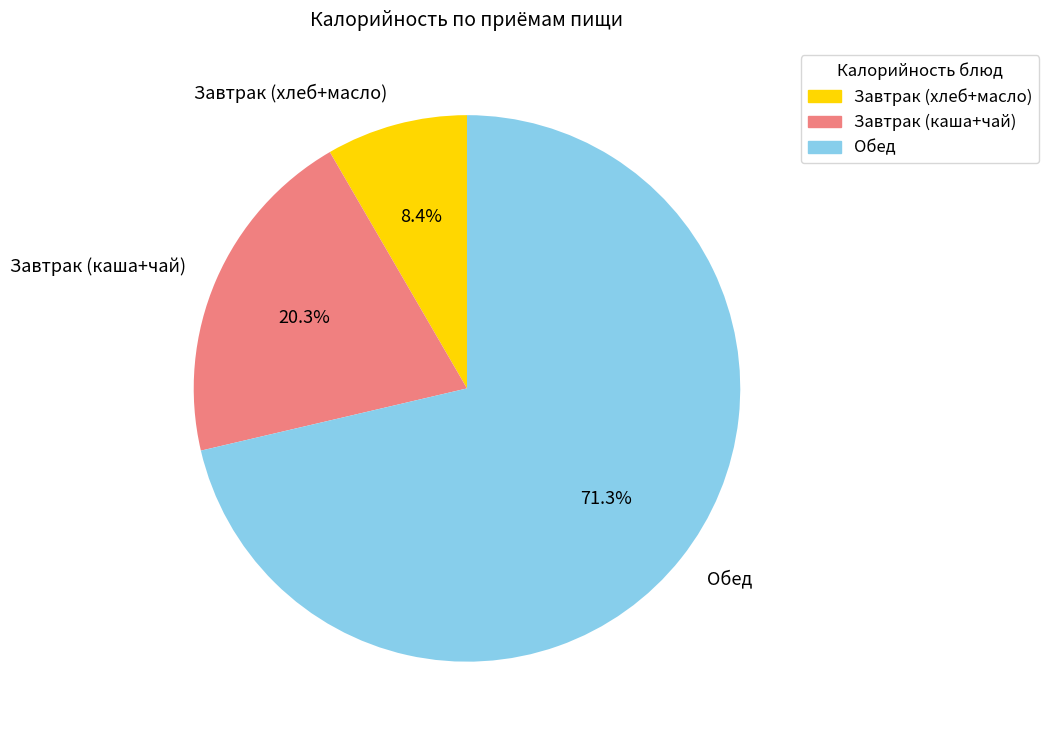

Does Обед represent more than half of the total?

Yes